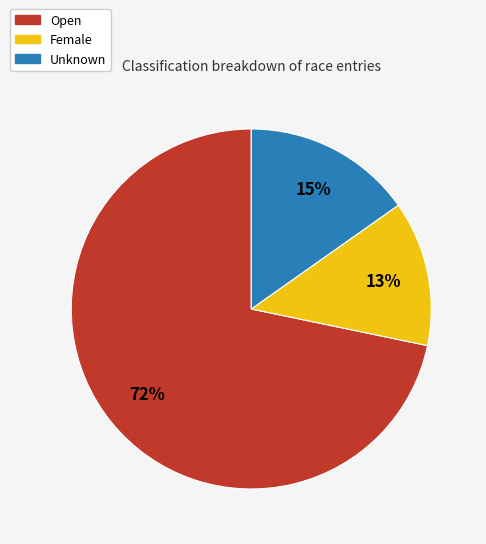

True or false: Female accounts for 13% of the total.

True